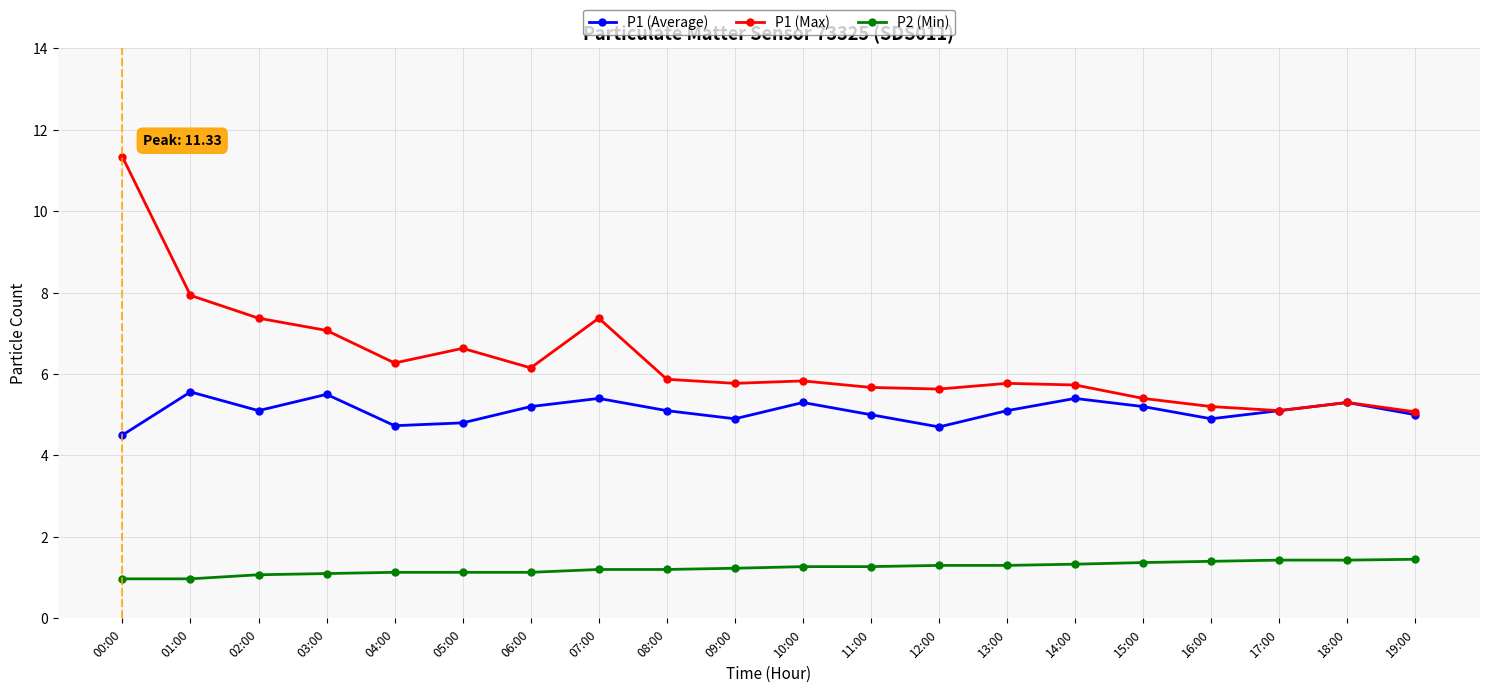

True or false: P2 (Min) has a value of 2.3 at 16:00.

False